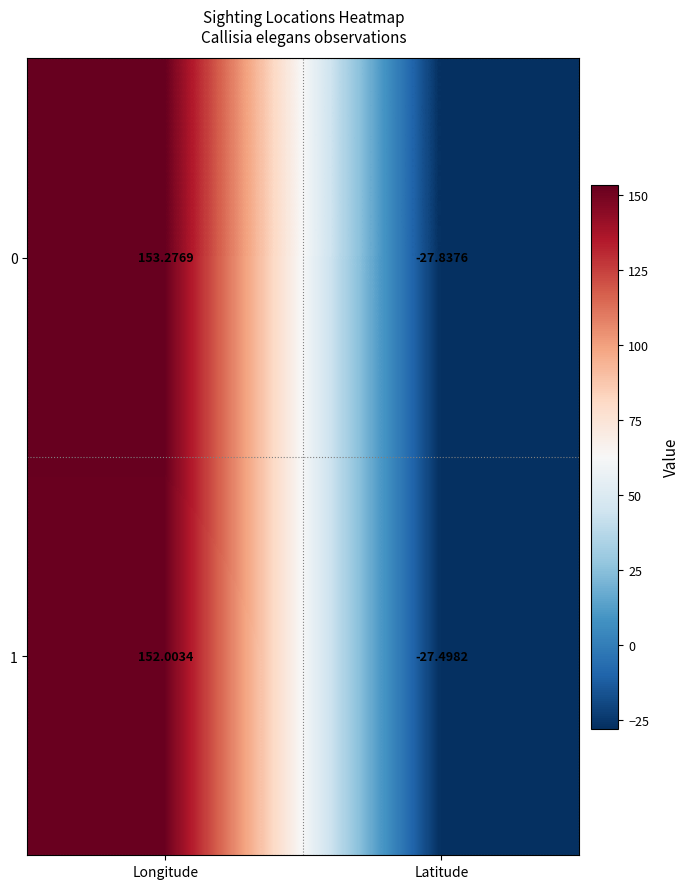

At which category is the sum across all series the highest?

Longitude